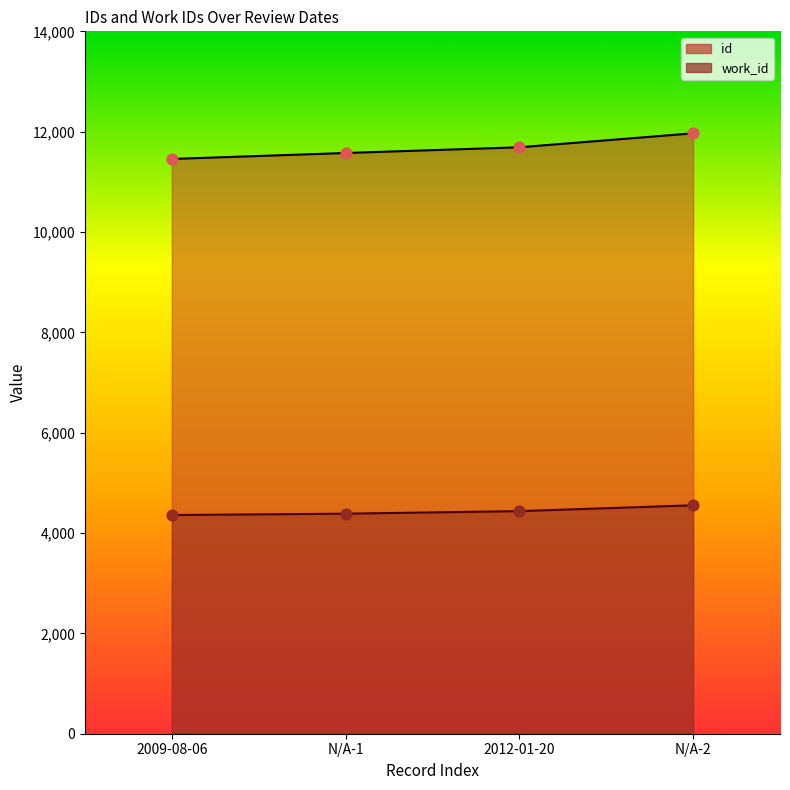

What is the total value across all series at N/A-1?

15961